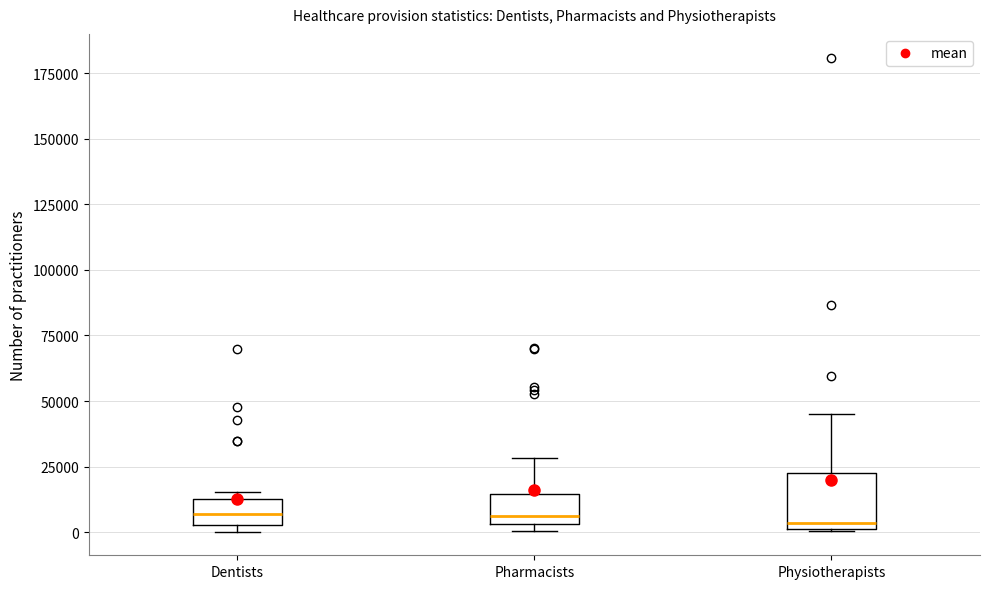

Which box is the tallest, from its lower edge to its upper edge?

Physiotherapists